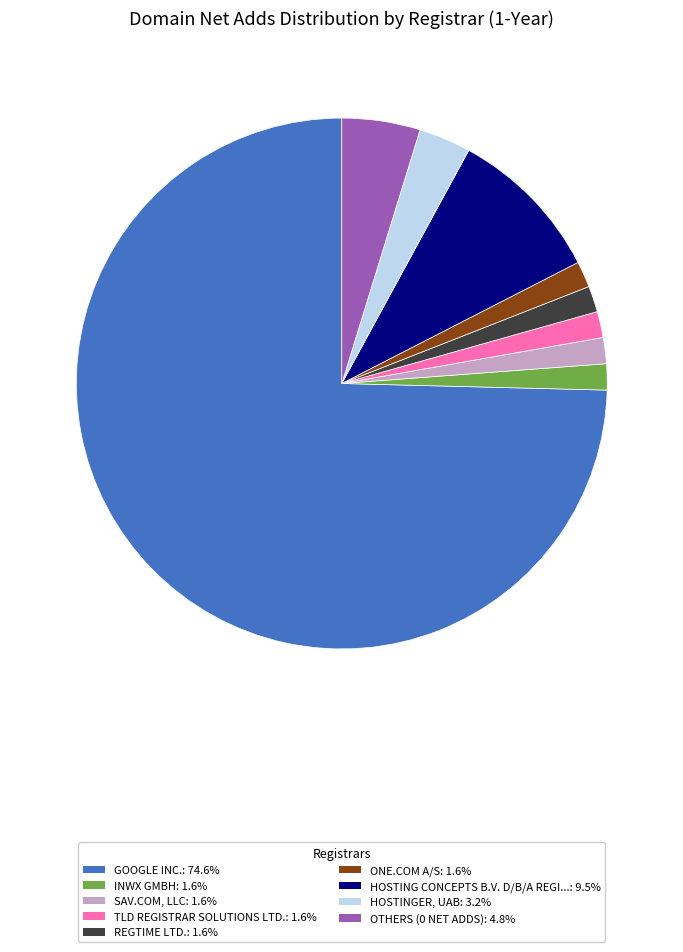

Is there a majority slice in this chart?

Yes